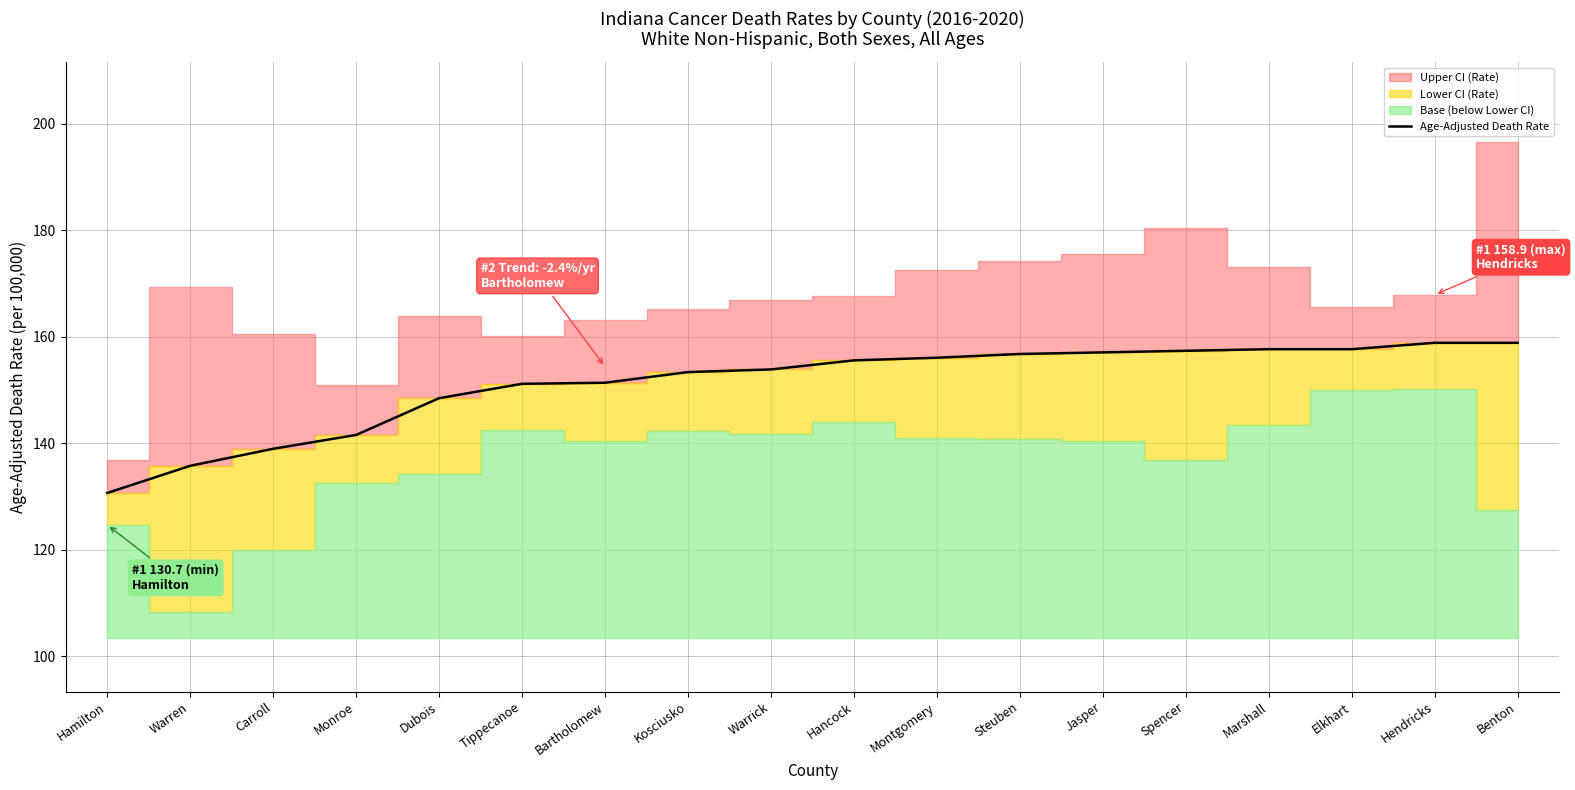

What is the change in value from Hancock to Hendricks?

+3.3